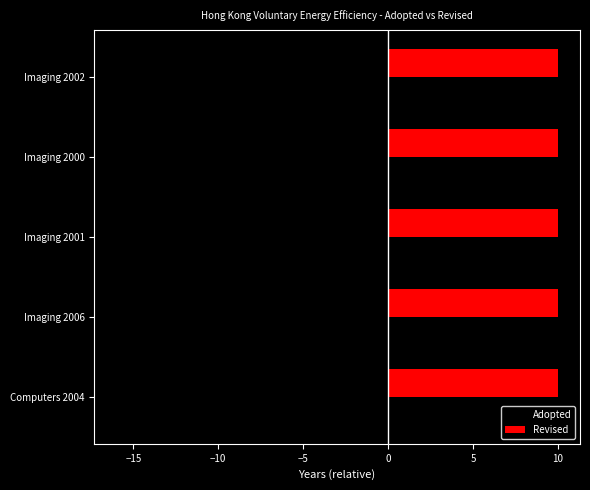

Rank the series at Imaging 2006 from highest to lowest value.

Revised, Adopted